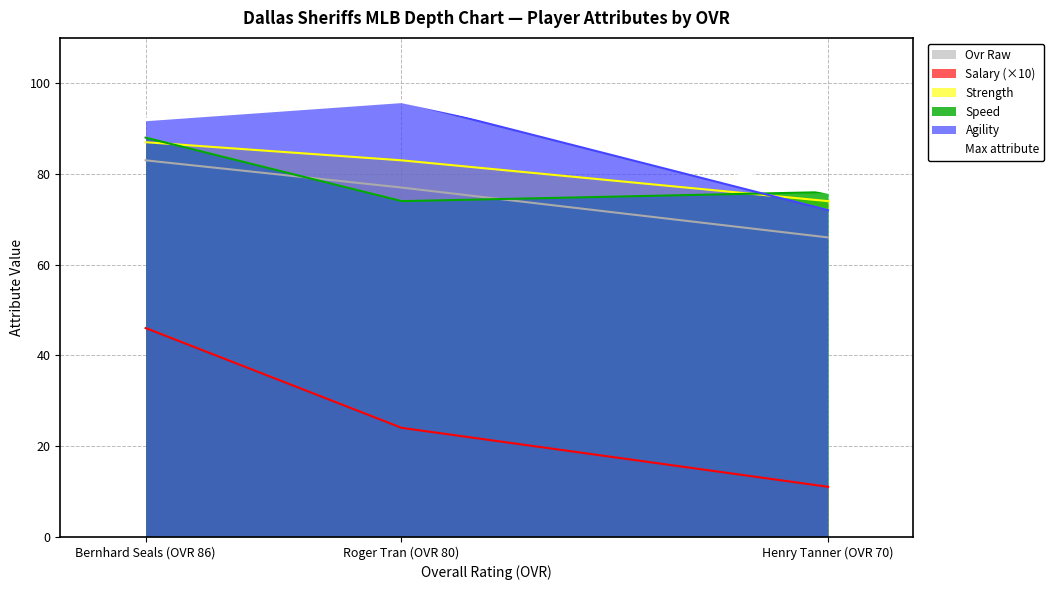

What is the sum of all values?

264